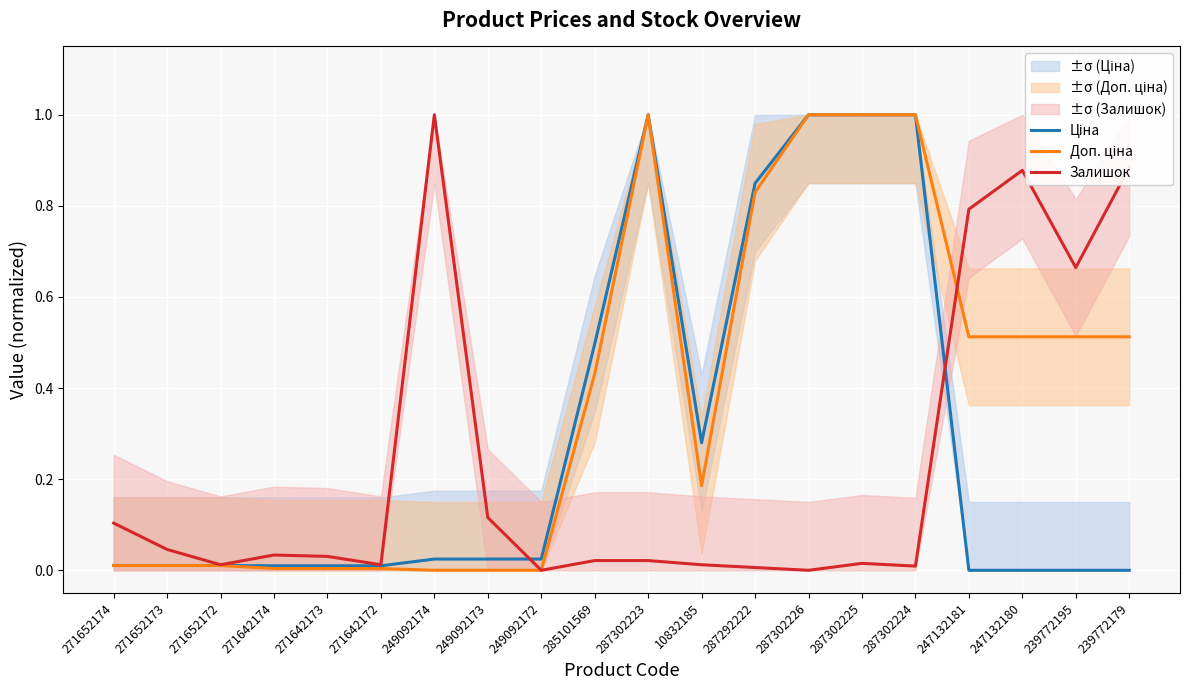

Which series has the largest total across all categories?

Доп. ціна